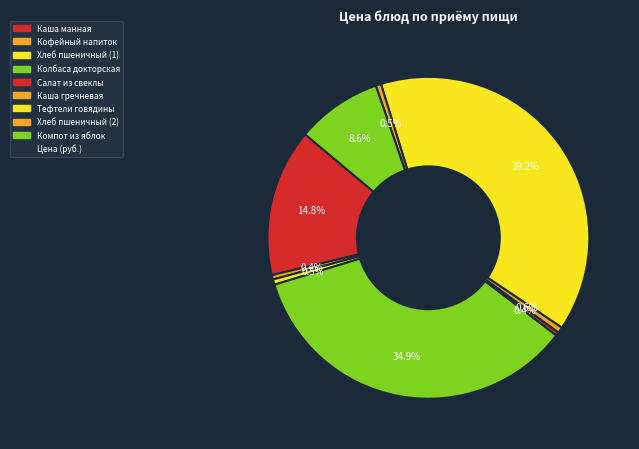

Which category has the biggest portion of the pie?

Тефтели говядины